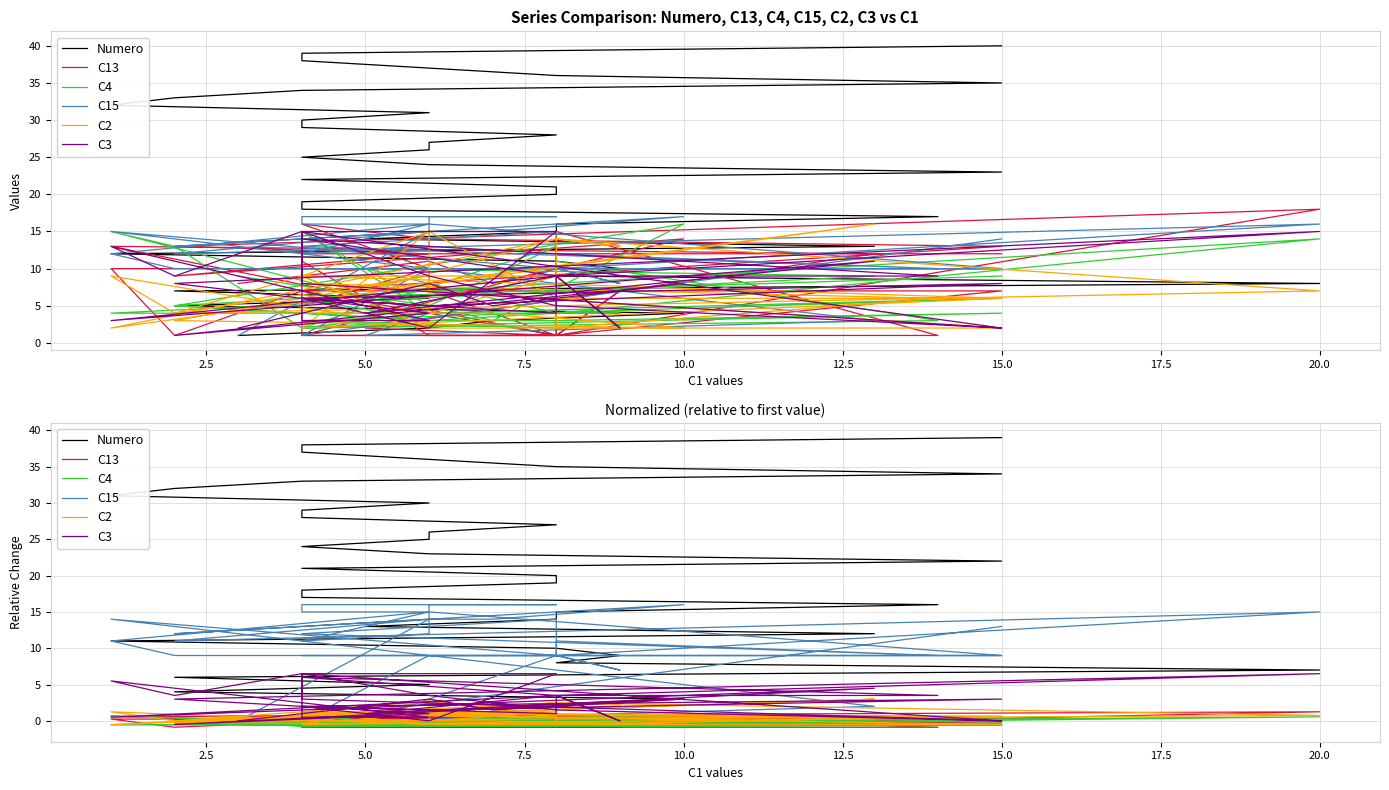

How many values in C2 are below zero?

9